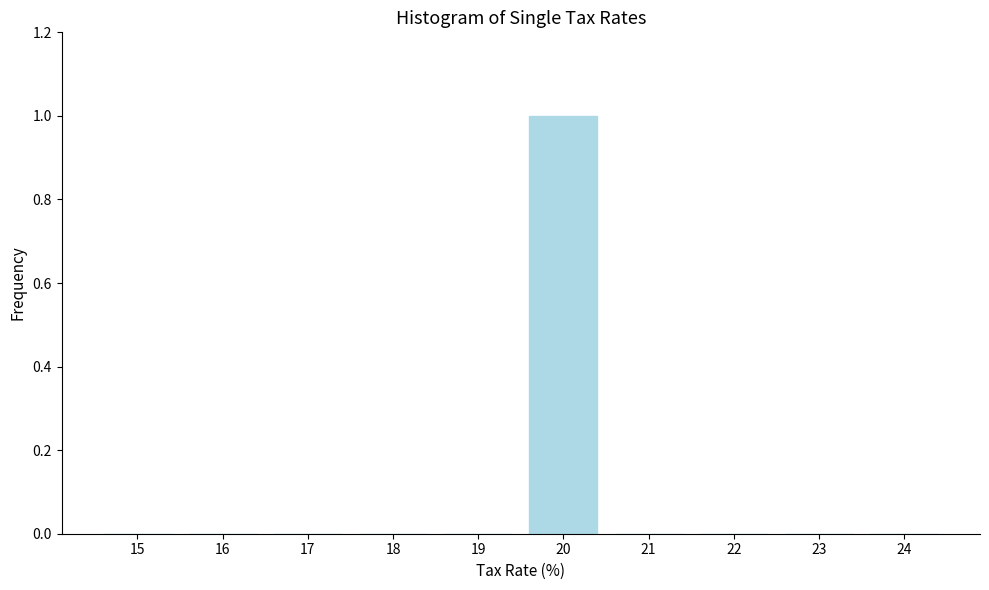

Reading left to right, list all the values displayed in this chart.

15=0	16=0	17=0	18=0	19=0	20=1	21=0	22=0	23=0	24=0